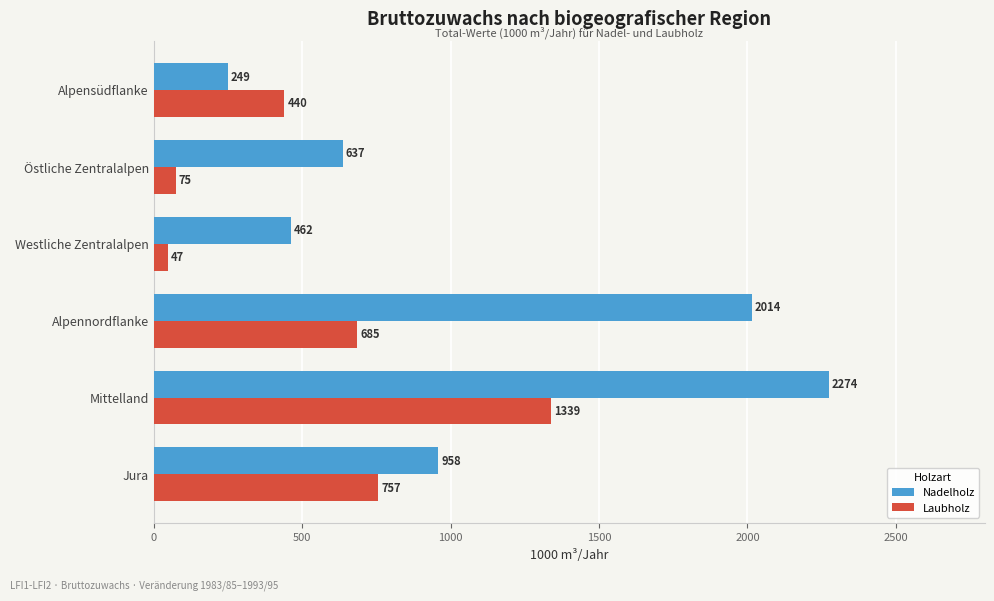

What is the average value of the Laubholz series?

557